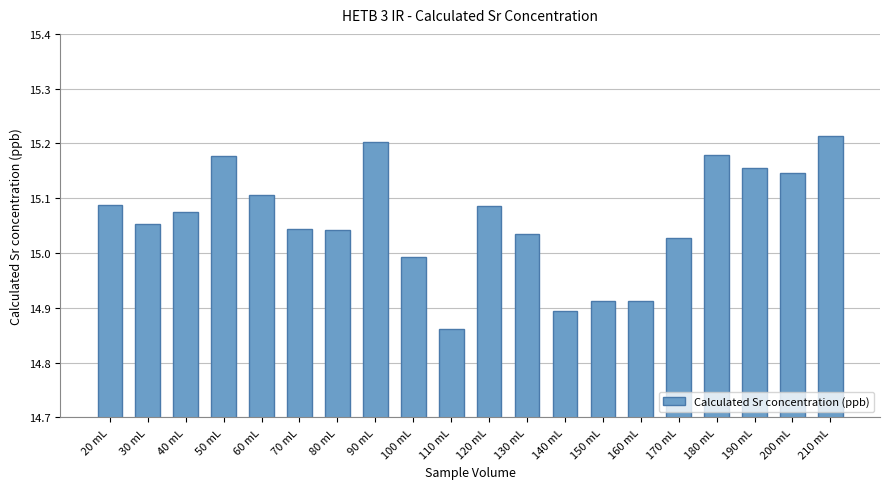

Where is the data nearest to the value 15?

100 mL